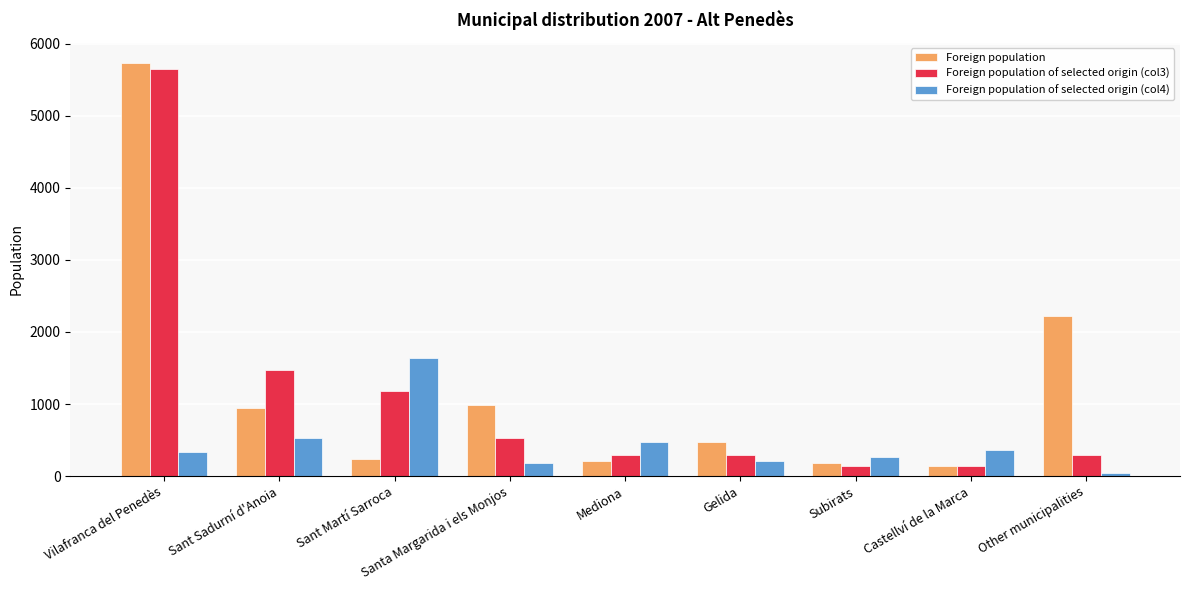

What is the label of the 5th bar from the right?

Mediona